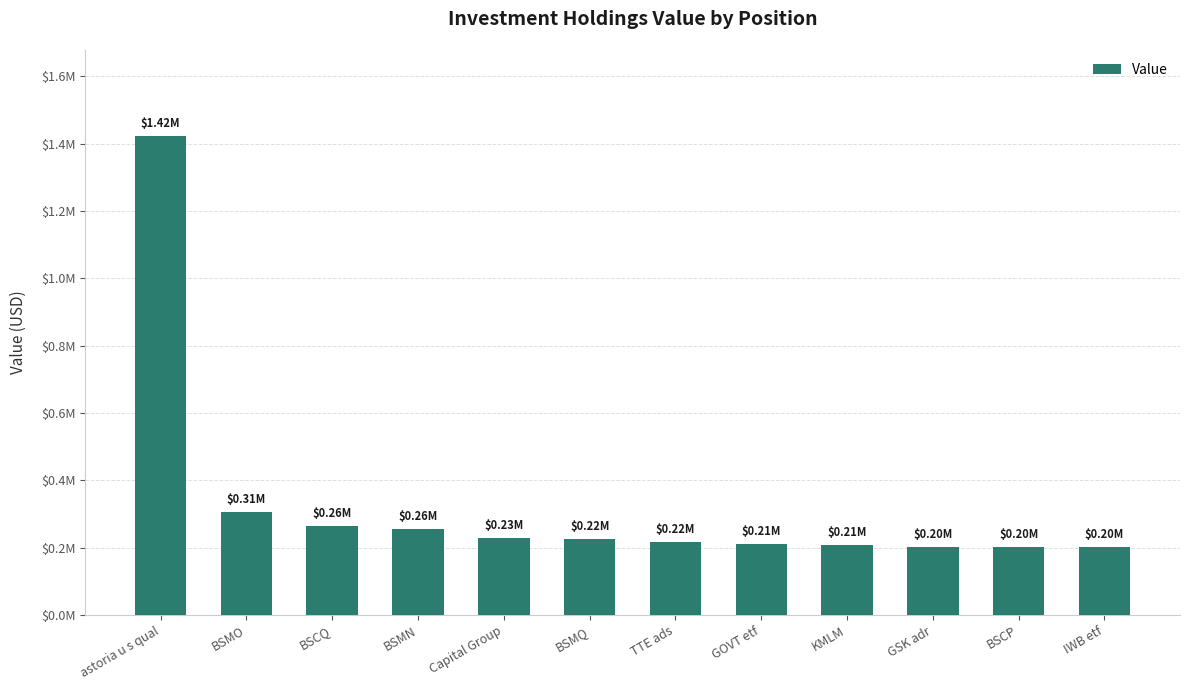

Reading left to right, list all the values displayed in this chart.

1421786	305526	264801	256805	229614	224517	215956	212201	208717	203304	201274	200834